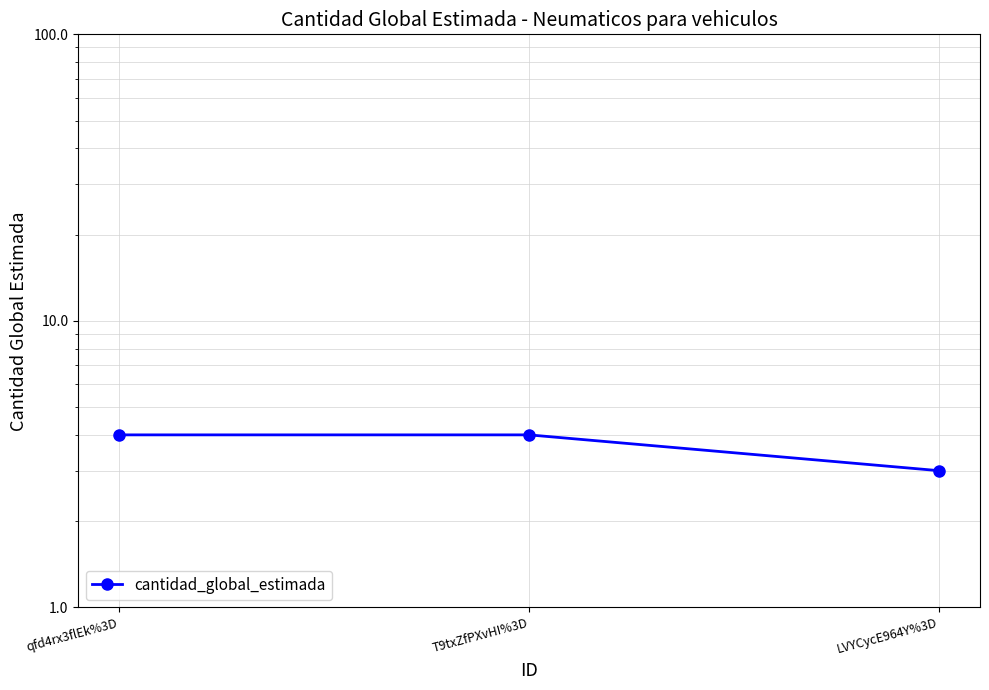

What is the change in value from qfd4rx3flEk%3D to LVYCycE964Y%3D?

-1